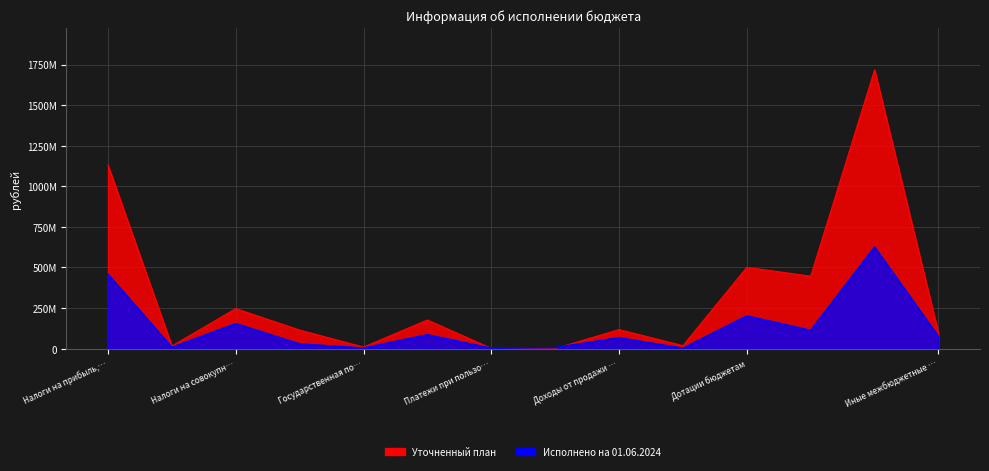

How many values in the Исполнено на 01.06.2024 series are below 73356880?

7